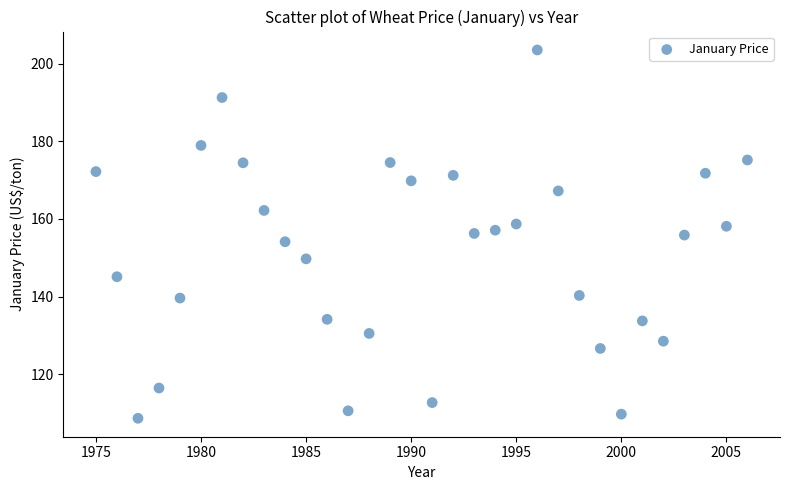

What is the range of X values (max minus min)?

31.0